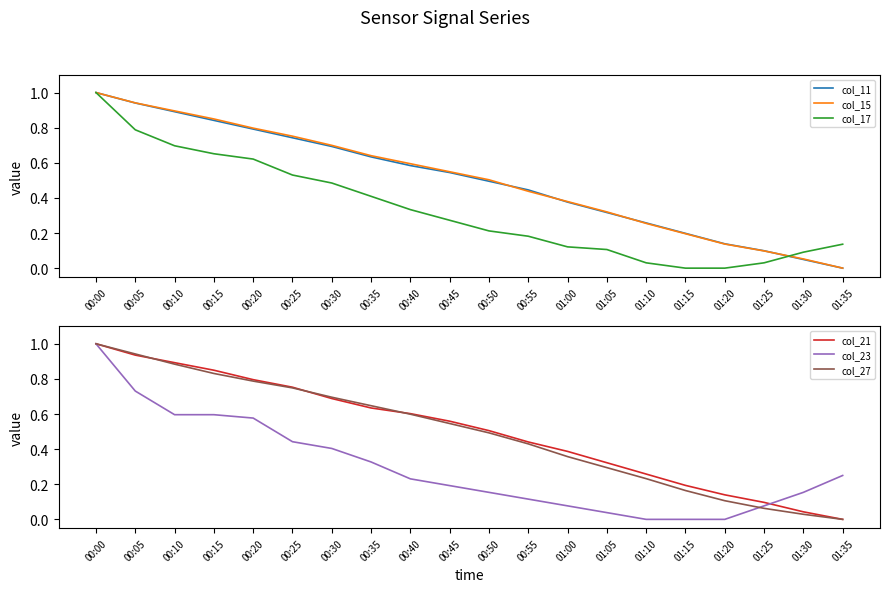

At which category is the sum across all series the highest?

00:00